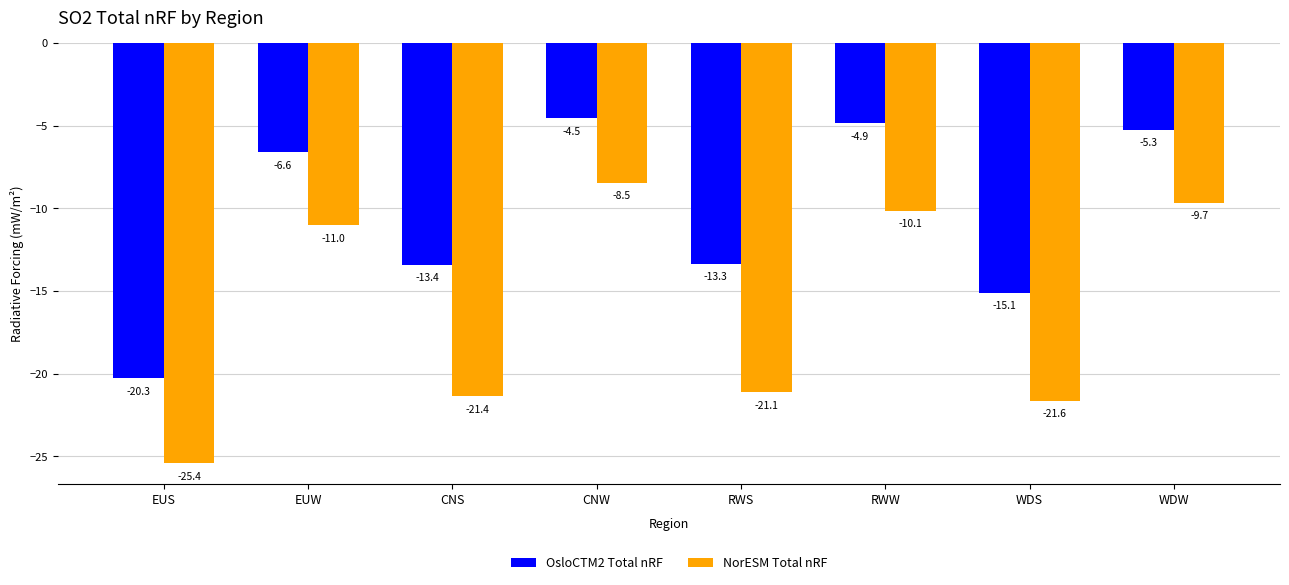

Reading left to right, list all the values displayed in this chart.

OsloCTM2 Total nRF: -20.3	-6.6	-13.4	-4.5	-13.3	-4.9	-15.1	-5.3
NorESM Total nRF: -25.4	-11.0	-21.4	-8.5	-21.1	-10.1	-21.6	-9.7